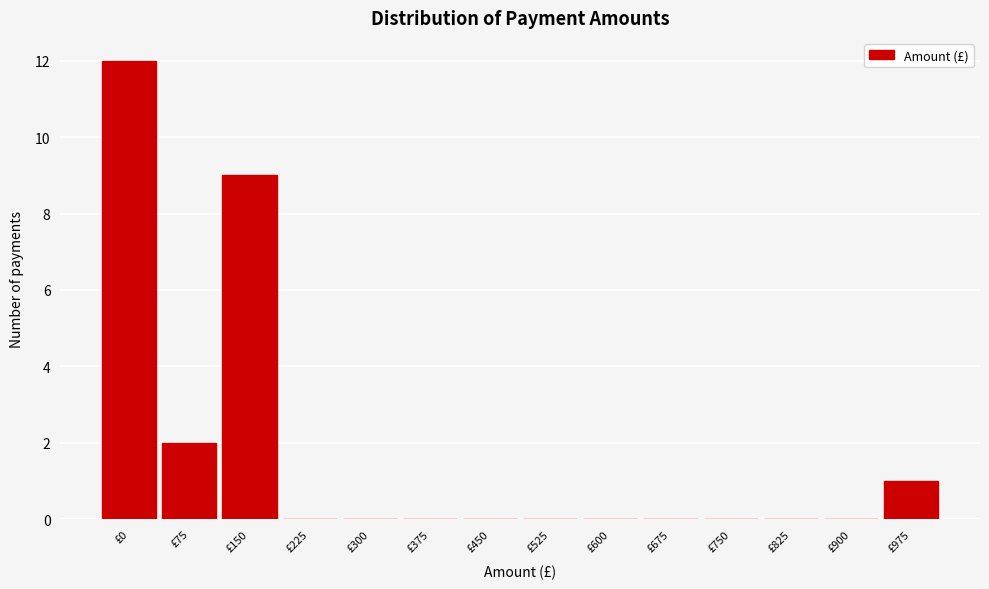

Reading left to right, transcribe all the data shown in this chart.

£0=12	£75=2	£150=9	£225=0	£300=0	£375=0	£450=0	£525=0	£600=0	£675=0	£750=0	£825=0	£900=0	£975=1